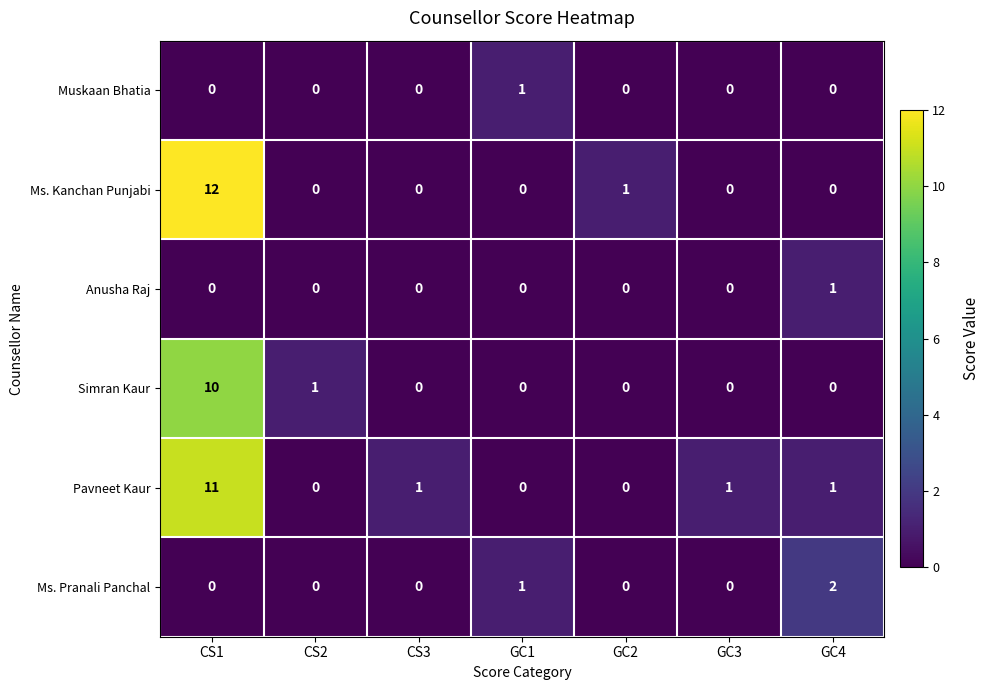

Is the value of Ms. Kanchan Punjabi at CS1 greater than the value of Ms. Pranali Panchal at CS1?

Yes